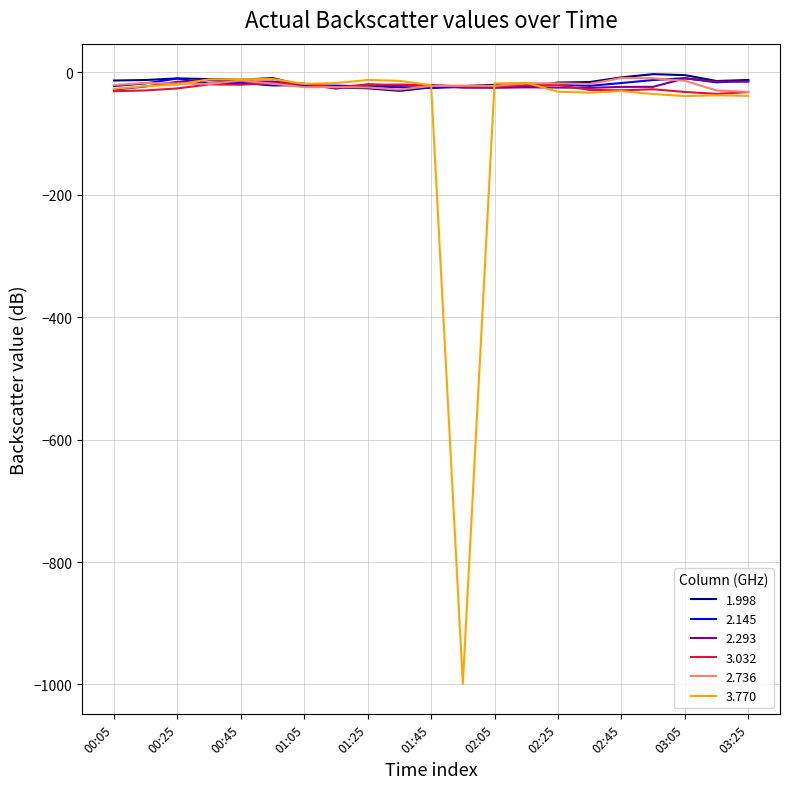

Reading right to left, transcribe all the data shown in this chart.

1.998: -12.7	-14.4	-4.8	-3.2	-8.5	-16.1	-16.9	-24.3	-20.6	-22.7	-24.8	-30.5	-26.3	-25.0	-21.9	-9.6	-12.3	-11.3	-10.1	-12.8	-13.6
2.145: -13.7	-16.6	-9.8	-12.8	-17.7	-22.3	-20.0	-22.2	-23.6	-24.0	-25.9	-24.6	-22.8	-22.0	-21.2	-21.7	-17.4	-18.7	-10.4	-18.2	-22.6
2.293: -15.5	-15.4	-10.1	-23.9	-24.0	-25.6	-25.1	-24.7	-25.5	-25.3	-21.3	-22.1	-19.8	-26.8	-19.0	-15.3	-15.3	-13.2	-15.7	-23.3	-28.6
3.032: -32.5	-35.4	-32.3	-27.9	-29.6	-28.9	-20.9	-21.3	-23.7	-23.3	-20.9	-20.2	-20.5	-24.6	-19.0	-18.1	-20.5	-19.9	-26.5	-29.8	-31.0
2.736: -32.2	-29.8	-14.1	-10.0	-9.5	-19.2	-18.2	-18.0	-22.4	-22.1	-22.5	-28.5	-24.9	-24.4	-24.4	-18.8	-13.6	-19.2	-18.7	-17.5	-21.0
3.770: -38.6	-37.8	-39.0	-35.7	-30.8	-33.4	-31.9	-17.3	-18.4	-999.0	-21.2	-14.1	-12.8	-17.8	-19.1	-11.1	-11.6	-11.8	-20.2	-22.8	-27.1